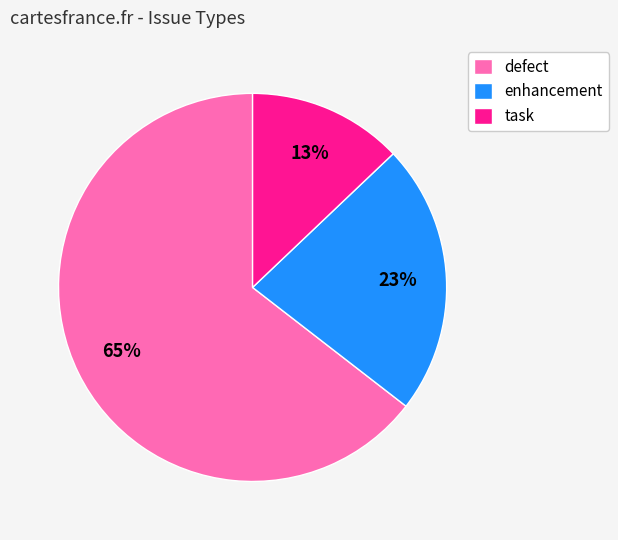

Rank the categories by value from highest to lowest.

defect, enhancement, task